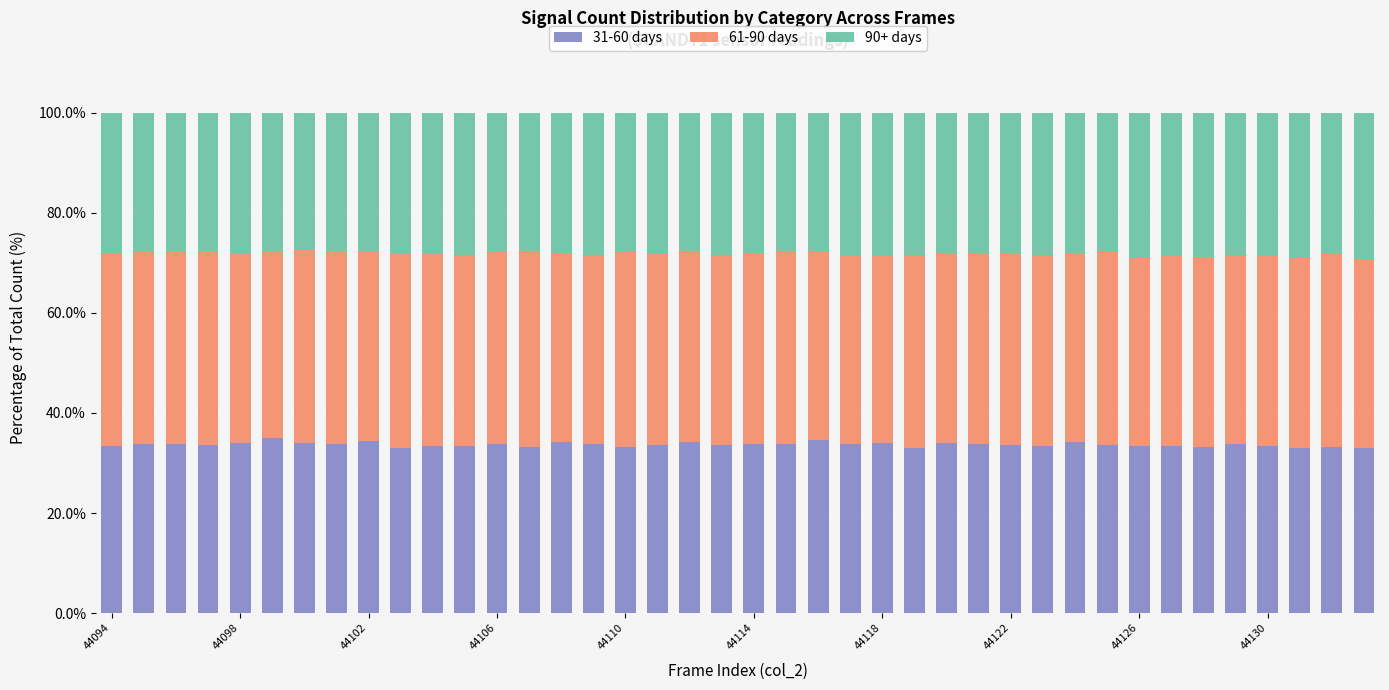

What is the lowest value of the 31-60 days series?

33.0